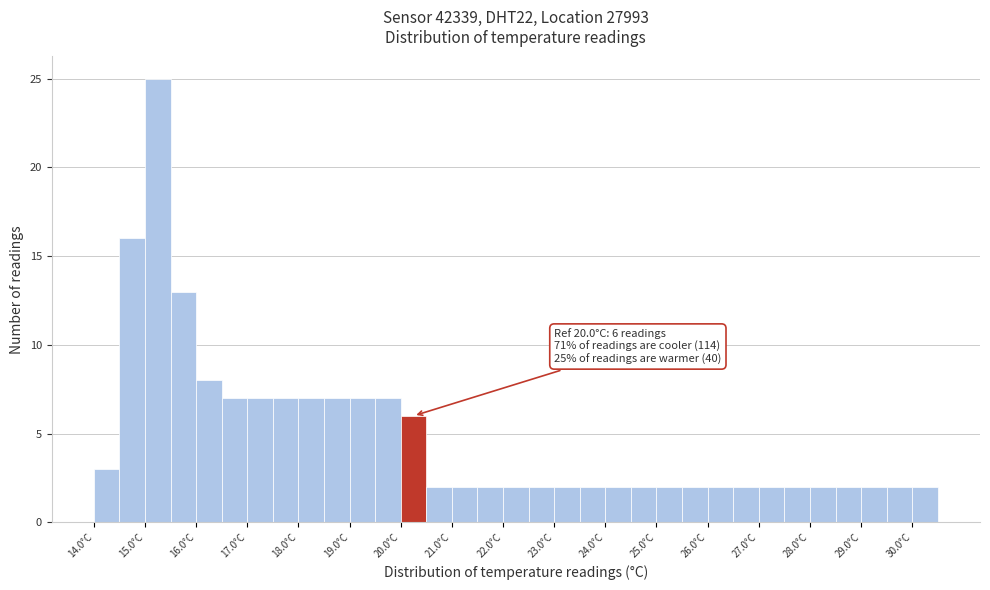

Over which range of the x-axis is the bar tallest?

15.0 to 15.5